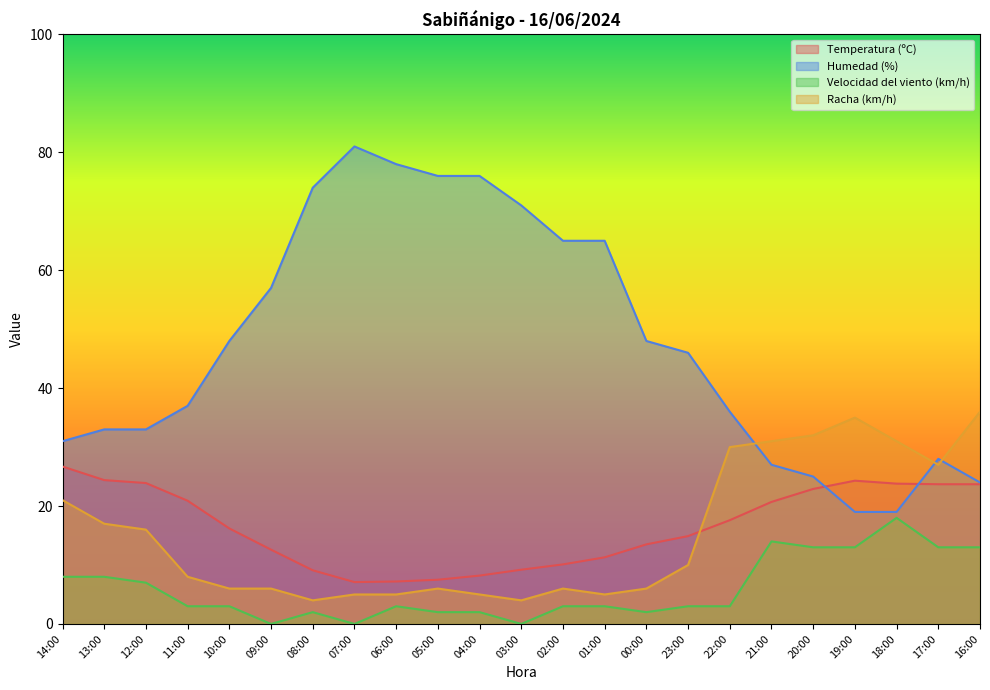

True or false: Velocidad del viento (km/h) and Humedad (%) intersect in this chart.

False